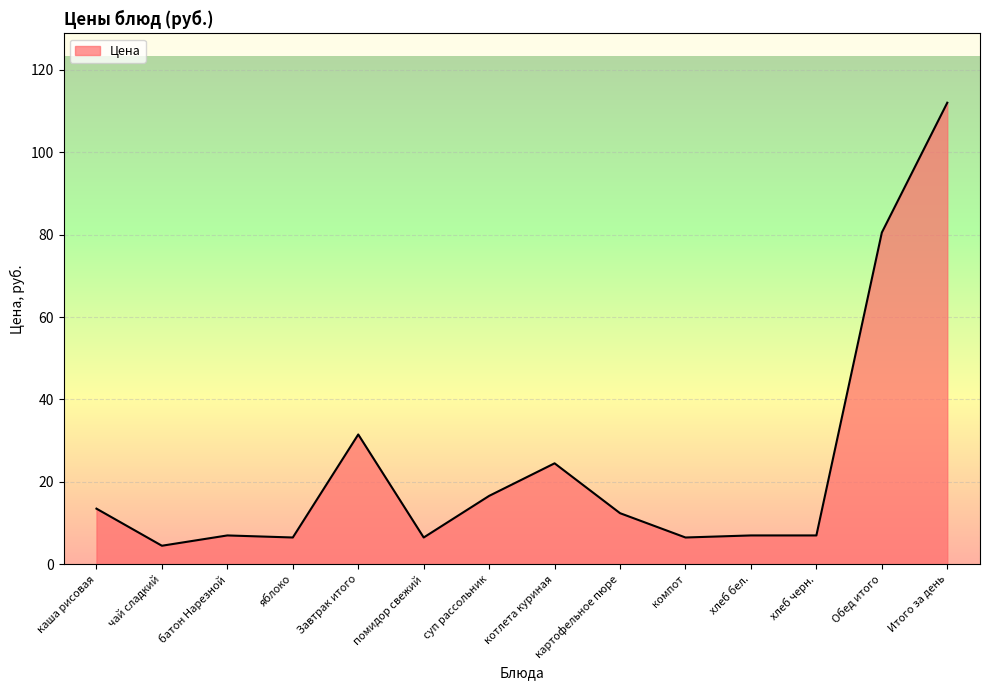

What is the change in value from Обед итого to Итого за день?

+31.5